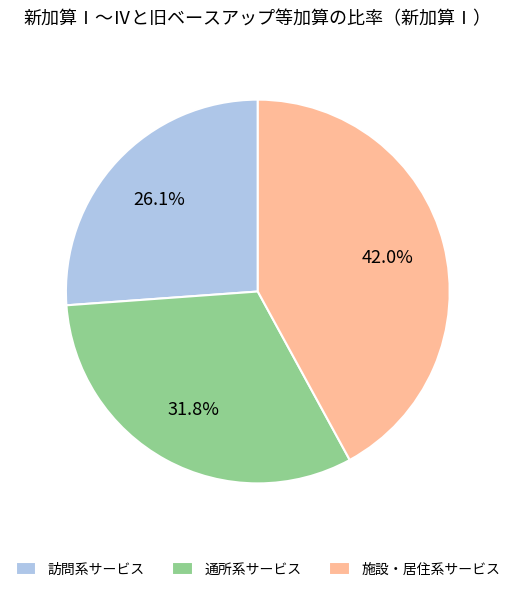

To the nearest percent, what is the difference between the largest and smallest slice percentages?

16%